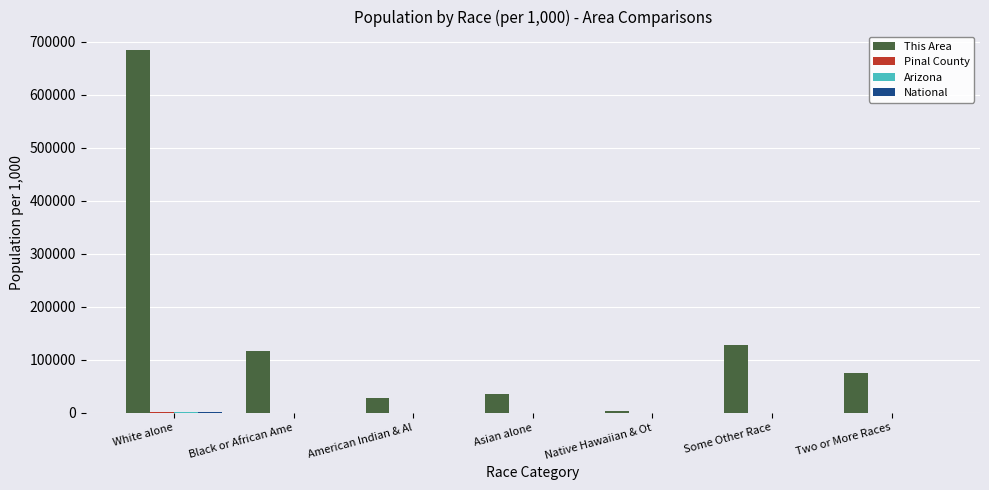

The value of This Area at White alone is 912624.3. True or false?

False